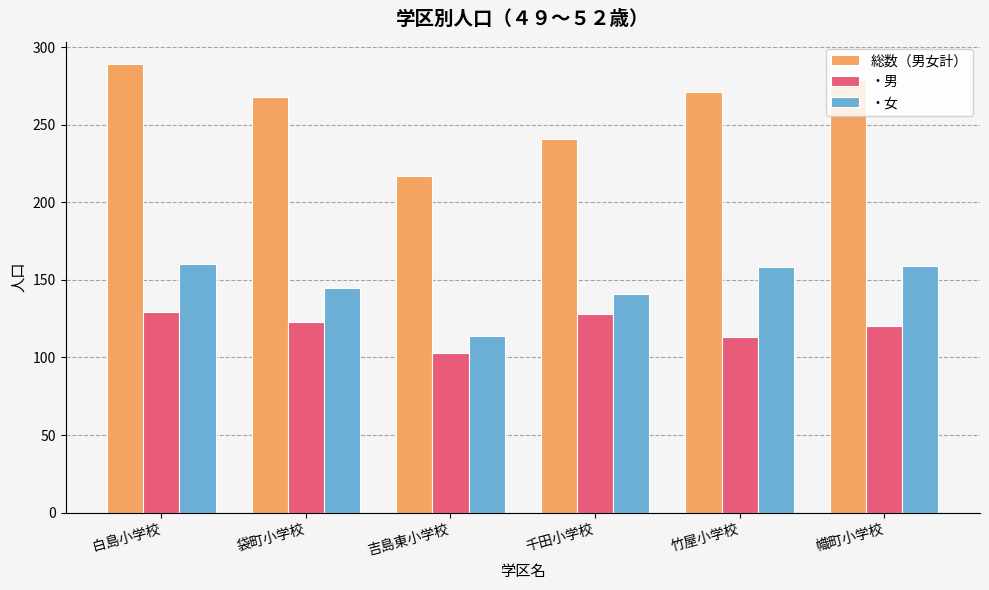

What position from the left is 袋町小学校?

2